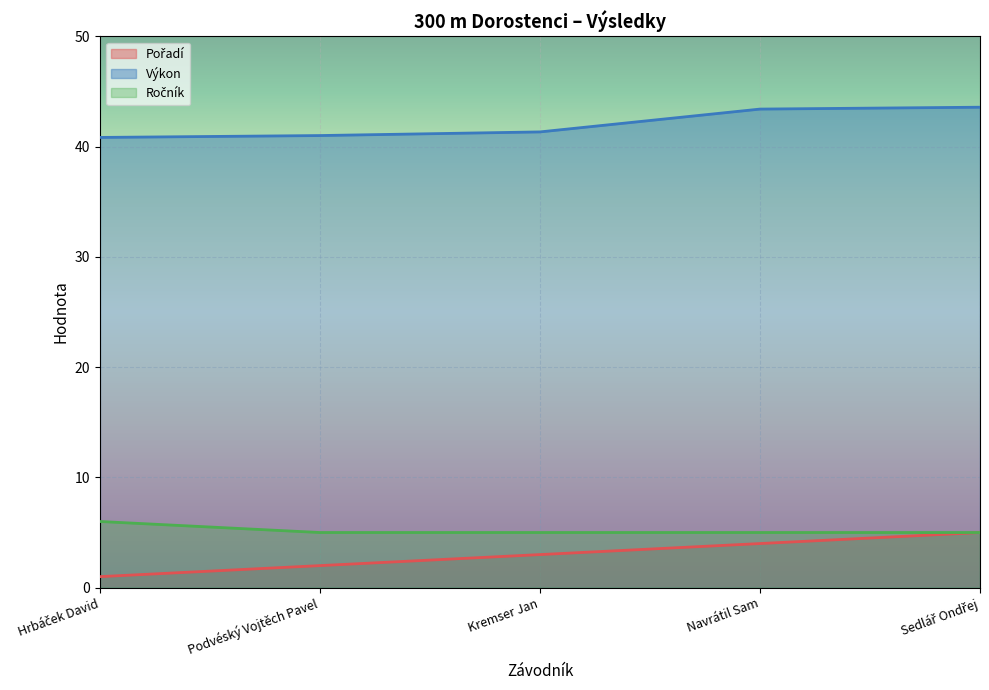

True or false: Ročník and Výkon intersect in this chart.

False